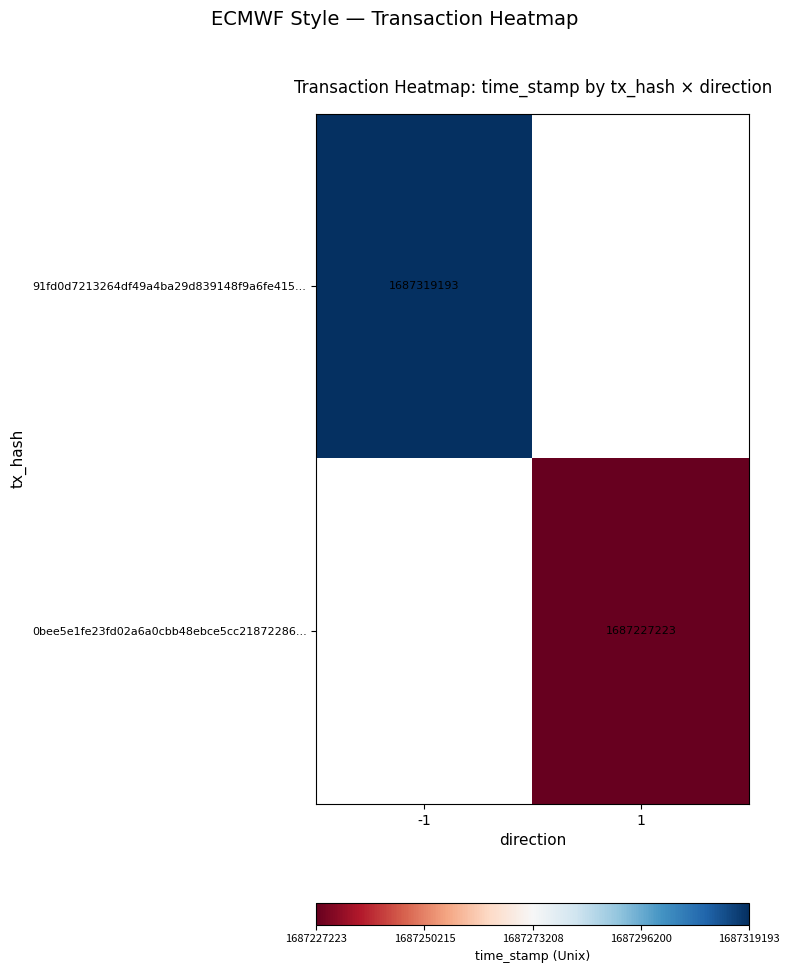

Is the value of 91fd0d7213264df49a4ba29d839148f9a6fe415... at -1 greater than the value of 0bee5e1fe23fd02a6a0cbb48ebce5cc21872286... at 1?

Yes